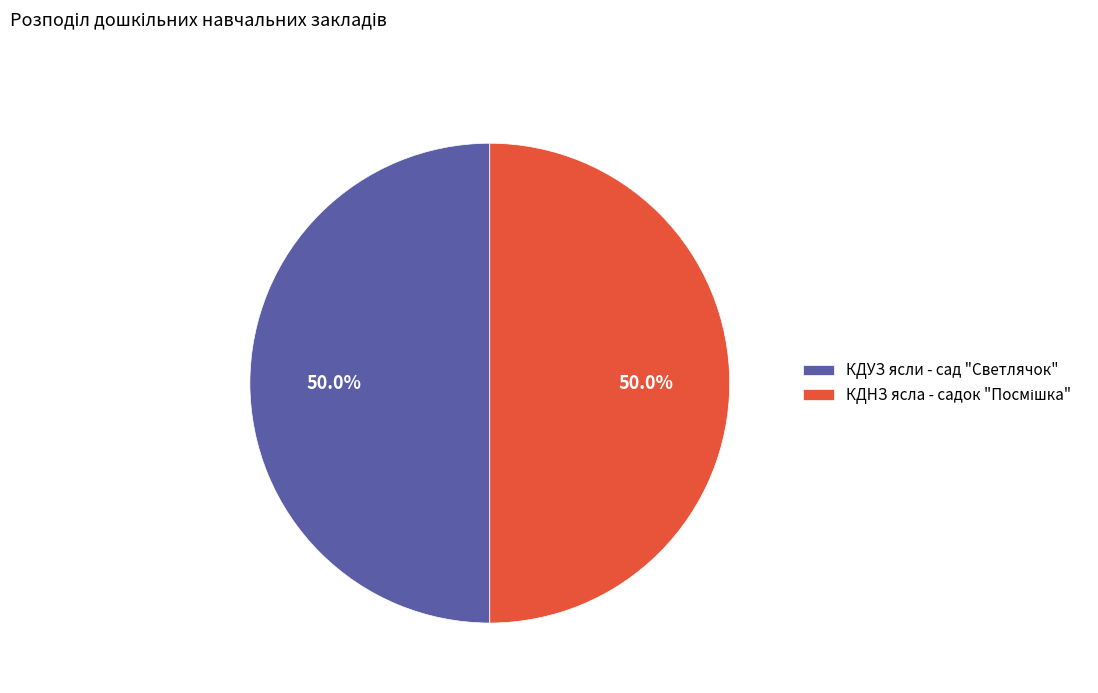

What percentage is the КДУЗ ясли - сад "Светлячок" slice, to the nearest percent?

50%